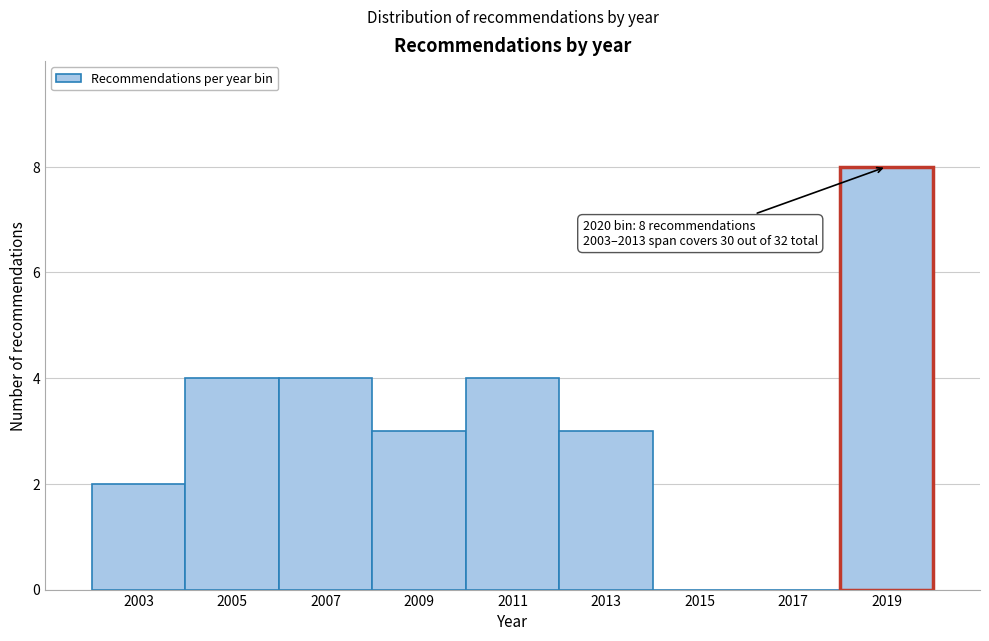

Reading left to right, what are all the values shown in this chart?

2003=2	2005=4	2007=4	2009=3	2011=4	2013=3	2015=0	2017=0	2019=8